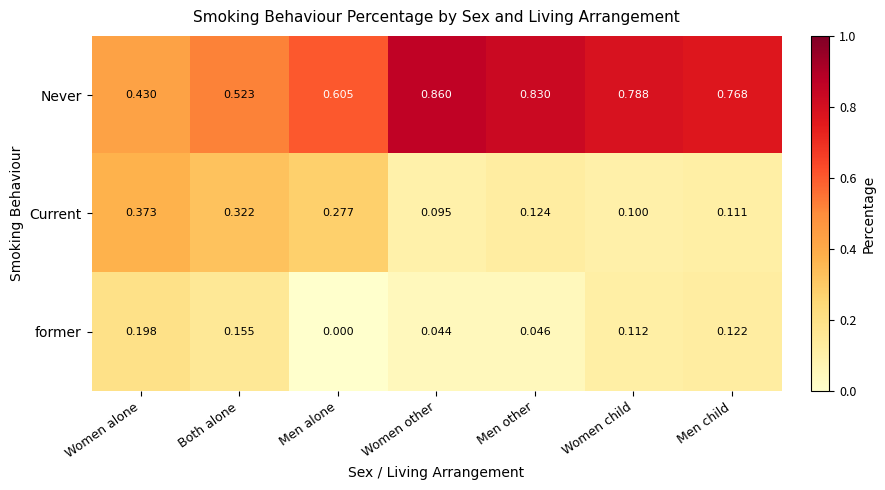

At which category does the chart reach its peak across all series?

Women other